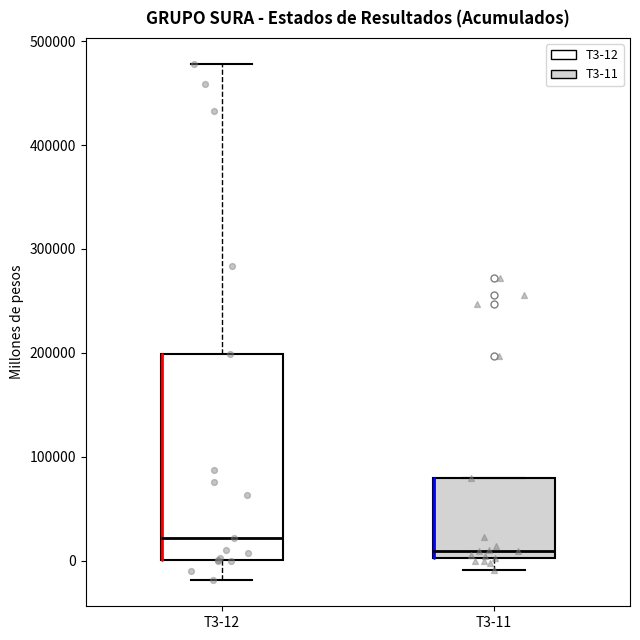

Where does the median line of the box for T3-11 sit on the y-axis? The values are not printed on the chart, so give them approximately, as read against the axis.

10000